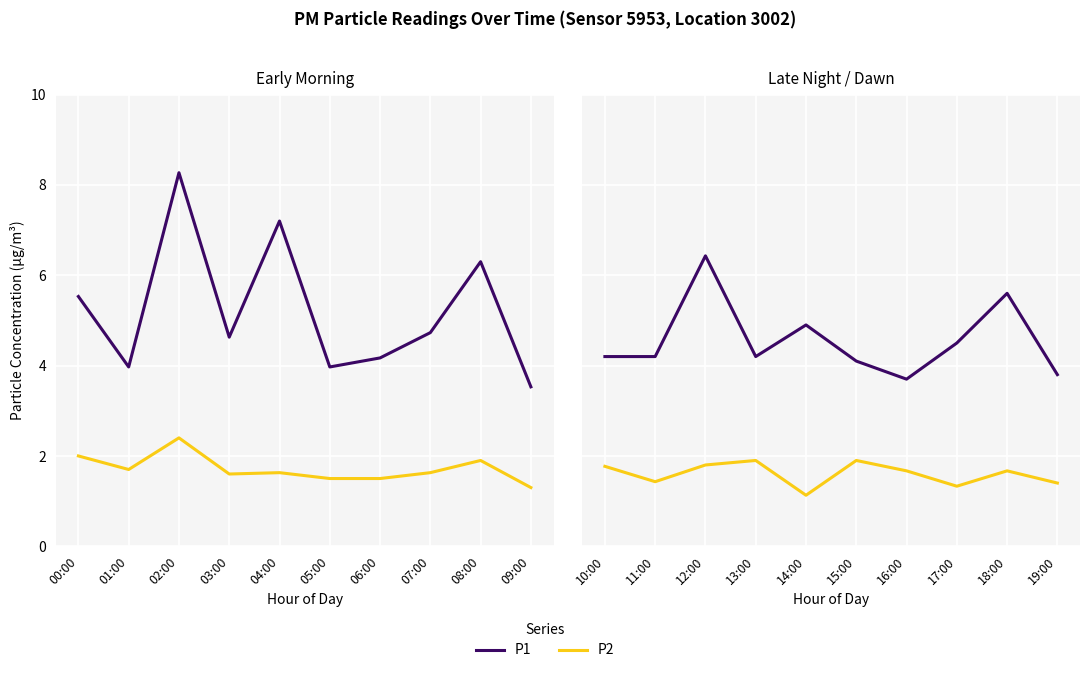

Which label corresponds to the largest value in the chart?

12:00